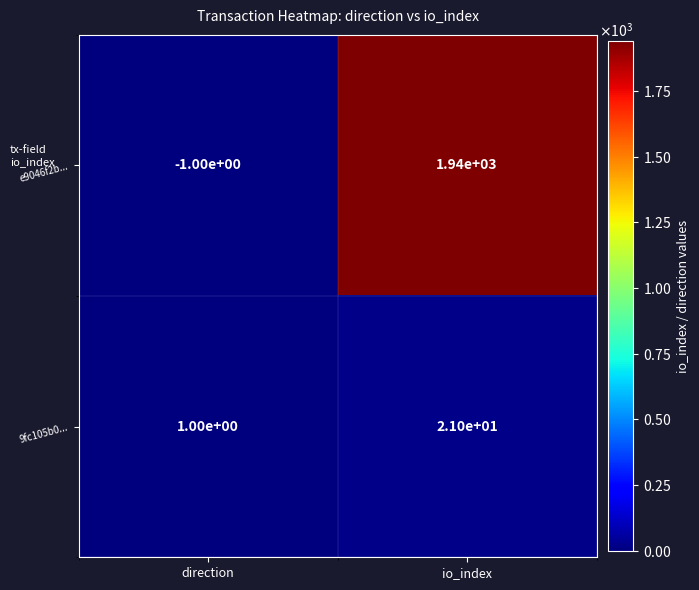

At which category is the sum across all series the highest?

io_index